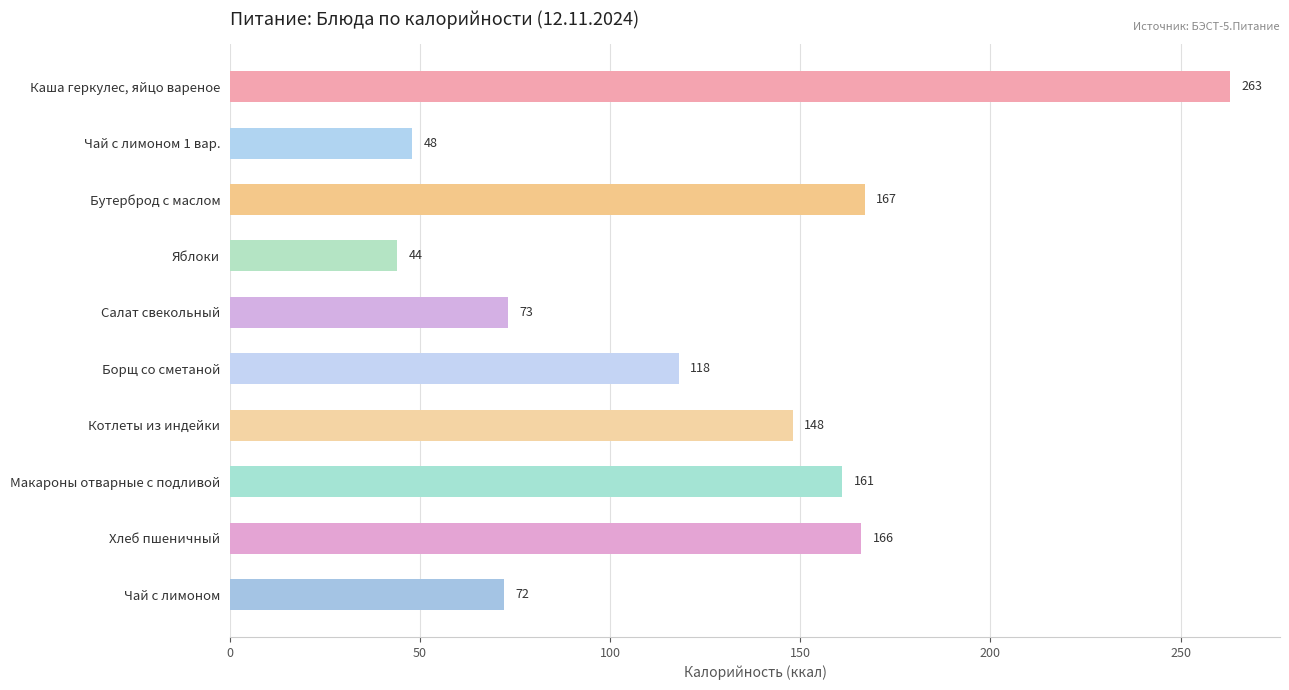

Are the bars horizontal?

Yes